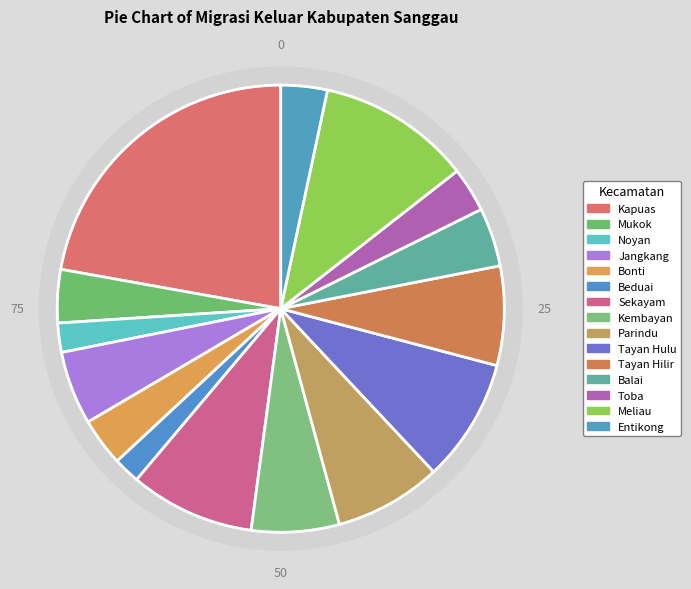

How many slices are in this pie chart?

15